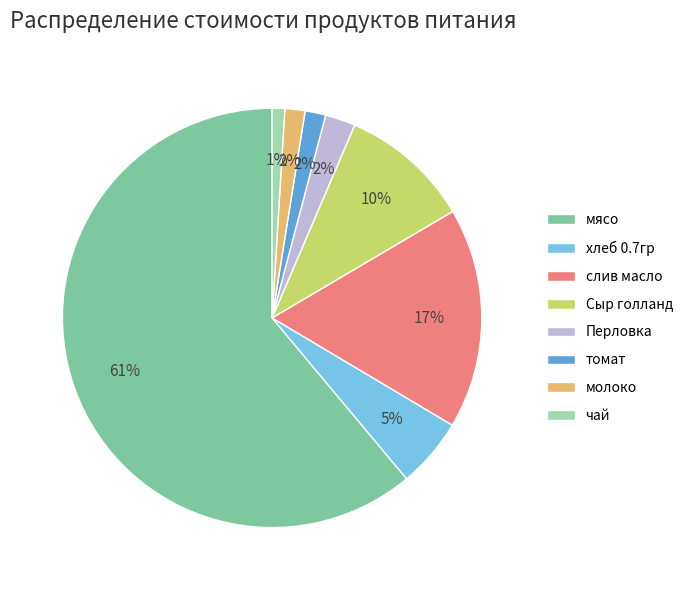

How many slices are in this pie chart?

8